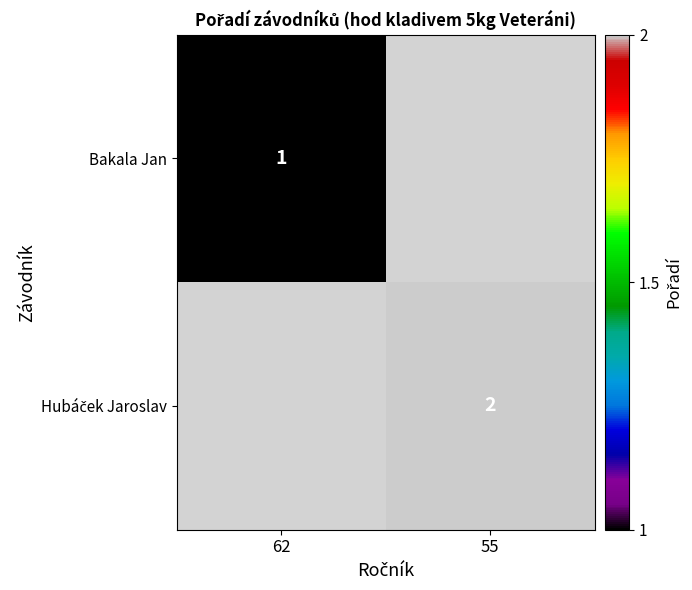

True or false: Bakala Jan has a value of 1 at 62.

True